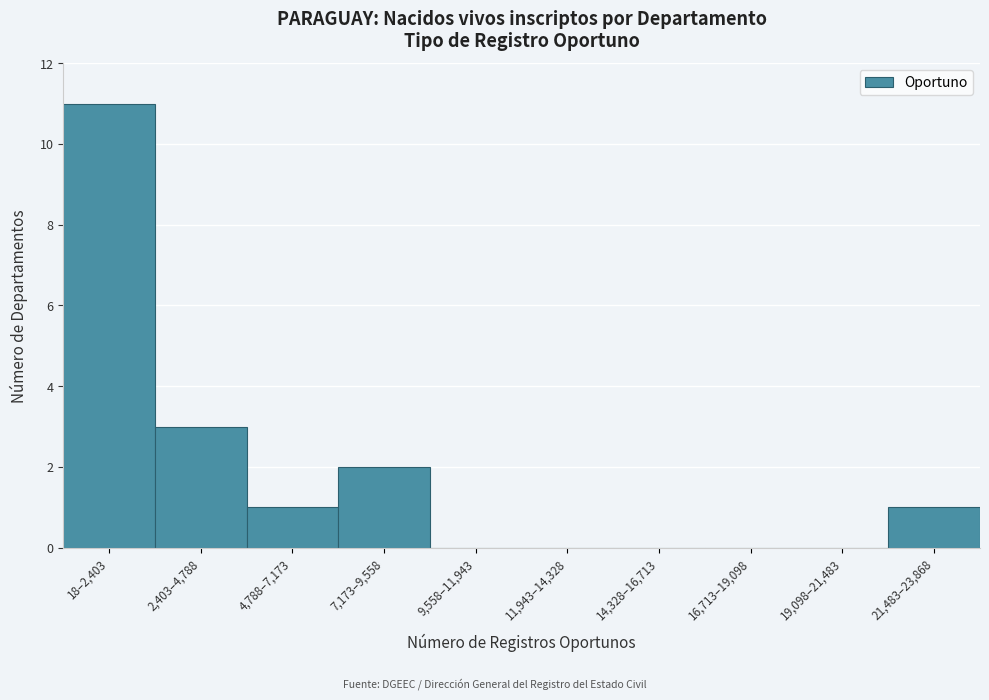

Reading left to right, extract all data points from this chart.

18–2,403=11	2,403–4,788=3	4,788–7,173=1	7,173–9,558=2	9,558–11,943=0	11,943–14,328=0	14,328–16,713=0	16,713–19,098=0	19,098–21,483=0	21,483–23,868=1